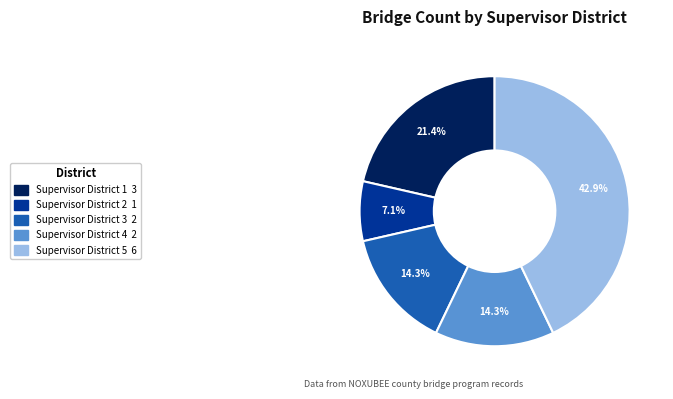

Does Supervisor District 5 represent more than half of the total?

No